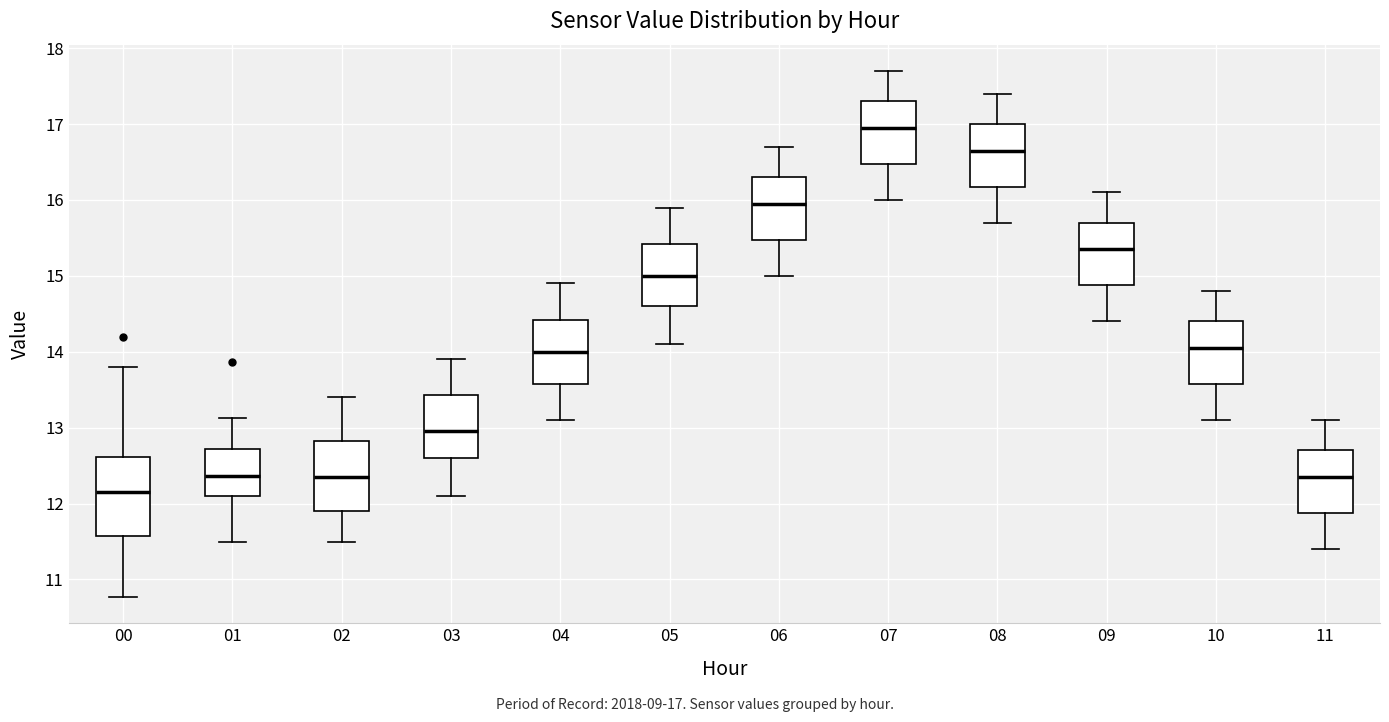

Where is the upper edge of the box at x = 02 on the y-axis? The values are not printed on the chart, so give them approximately, as read against the axis.

12.8